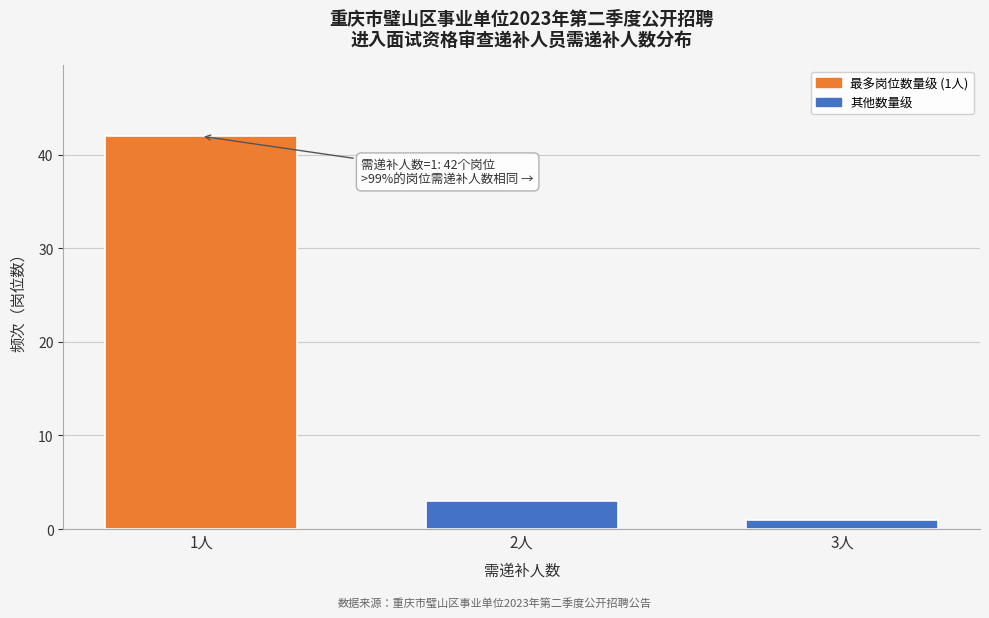

Reading left to right, transcribe all the data shown in this chart.

42	3	1